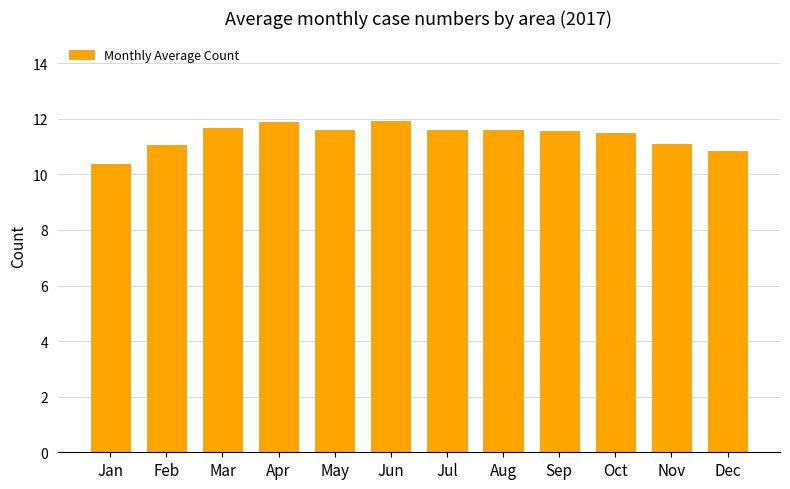

True or false: the data shows 11.9 at Apr.

True